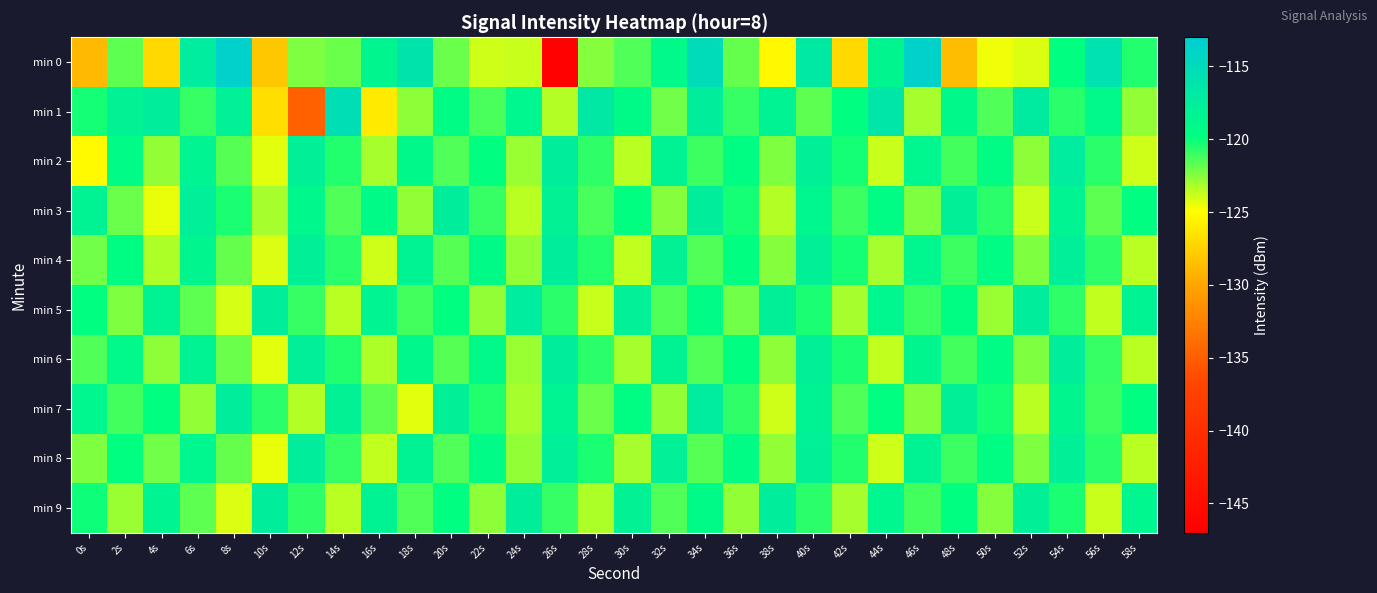

Reading left to right, extract all data points from this chart.

min 0: 0s=-128.9	2s=-121.7	4s=-127.1	6s=-117.3	8s=-113.6	10s=-128.1	12s=-122.4	14s=-121.9	16s=-118.5	18s=-116.1	20s=-122.0	22s=-124.0	24s=-123.8	26s=-146.7	28s=-122.6	30s=-121.4	32s=-119.0	34s=-115.0	36s=-121.9	38s=-125.3	40s=-116.9	42s=-127.0	44s=-118.5	46s=-113.7	48s=-128.6	50s=-124.6	52s=-124.2	54s=-119.9	56s=-115.9	58s=-120.5
min 1: 0s=-120.2	2s=-118.1	4s=-117.4	6s=-120.9	8s=-118.0	10s=-126.8	12s=-134.8	14s=-115.3	16s=-126.0	18s=-122.6	20s=-119.5	22s=-121.3	24s=-118.7	26s=-123.4	28s=-116.8	30s=-119.2	32s=-122.1	34s=-117.6	36s=-120.9	38s=-118.3	40s=-121.7	42s=-119.8	44s=-116.4	46s=-123.2	48s=-118.9	50s=-121.5	52s=-117.2	54s=-120.6	56s=-119.1	58s=-122.8
min 2: 0s=-125.1	2s=-119.3	4s=-122.7	6s=-118.4	8s=-121.6	10s=-124.3	12s=-117.8	14s=-120.5	16s=-123.1	18s=-118.9	20s=-121.4	22s=-119.7	24s=-122.9	26s=-117.5	28s=-120.8	30s=-123.5	32s=-118.2	34s=-121.0	36s=-119.6	38s=-122.4	40s=-117.9	42s=-120.3	44s=-123.8	46s=-118.6	48s=-121.2	50s=-119.4	52s=-122.6	54s=-117.3	56s=-120.7	58s=-123.9
min 3: 0s=-118.3	2s=-121.9	4s=-124.5	6s=-117.7	8s=-120.4	10s=-123.2	12s=-118.8	14s=-121.5	16s=-119.2	18s=-122.7	20s=-117.4	22s=-120.9	24s=-123.6	26s=-118.1	28s=-121.3	30s=-119.8	32s=-122.5	34s=-117.6	36s=-120.2	38s=-123.4	40s=-118.7	42s=-121.1	44s=-119.5	46s=-122.3	48s=-117.9	50s=-120.6	52s=-123.8	54s=-118.4	56s=-121.7	58s=-119.9
min 4: 0s=-122.1	2s=-119.6	4s=-123.3	6s=-118.5	8s=-121.8	10s=-124.2	12s=-117.8	14s=-120.7	16s=-123.9	18s=-118.3	20s=-121.6	22s=-119.2	24s=-122.8	26s=-117.4	28s=-120.5	30s=-123.7	32s=-118.1	34s=-121.4	36s=-119.7	38s=-122.5	40s=-117.9	42s=-120.3	44s=-123.1	46s=-118.6	48s=-121.0	50s=-119.5	52s=-122.4	54s=-117.7	56s=-120.8	58s=-123.6
min 5: 0s=-119.8	2s=-122.4	4s=-118.2	6s=-121.7	8s=-124.1	10s=-117.6	12s=-120.9	14s=-123.5	16s=-118.4	18s=-121.2	20s=-119.9	22s=-122.7	24s=-117.3	26s=-120.6	28s=-123.8	30s=-118.0	32s=-121.5	34s=-119.3	36s=-122.1	38s=-117.8	40s=-120.4	42s=-123.2	44s=-118.7	46s=-121.1	48s=-119.6	50s=-122.9	52s=-117.5	54s=-120.8	56s=-123.7	58s=-118.3
min 6: 0s=-121.4	2s=-119.0	4s=-122.6	6s=-118.3	8s=-121.9	10s=-124.4	12s=-117.7	14s=-120.5	16s=-123.3	18s=-118.8	20s=-121.6	22s=-119.1	24s=-122.9	26s=-117.4	28s=-120.7	30s=-123.2	32s=-118.2	34s=-121.5	36s=-119.8	38s=-122.6	40s=-117.9	42s=-120.4	44s=-123.7	46s=-118.5	48s=-121.2	50s=-119.4	52s=-122.3	54s=-117.6	56s=-120.9	58s=-123.5
min 7: 0s=-118.7	2s=-121.2	4s=-119.9	6s=-122.8	8s=-117.5	10s=-120.6	12s=-123.4	14s=-118.1	16s=-121.7	18s=-124.3	20s=-117.8	22s=-120.5	24s=-123.1	26s=-118.4	28s=-121.9	30s=-119.6	32s=-122.7	34s=-117.3	36s=-120.8	38s=-123.9	40s=-118.2	42s=-121.4	44s=-119.7	46s=-122.5	48s=-117.9	50s=-120.3	52s=-123.6	54s=-118.5	56s=-121.1	58s=-119.8
min 8: 0s=-122.3	2s=-119.7	4s=-122.1	6s=-118.6	8s=-121.8	10s=-124.5	12s=-117.5	14s=-120.9	16s=-123.7	18s=-118.2	20s=-121.5	22s=-119.3	24s=-122.8	26s=-117.7	28s=-120.4	30s=-123.2	32s=-118.0	34s=-121.6	36s=-119.4	38s=-122.7	40s=-117.8	42s=-120.5	44s=-123.9	46s=-118.3	48s=-121.0	50s=-119.6	52s=-122.4	54s=-117.9	56s=-120.7	58s=-123.5
min 9: 0s=-120.1	2s=-122.9	4s=-118.4	6s=-121.7	8s=-124.2	10s=-117.6	12s=-120.8	14s=-123.6	16s=-118.3	18s=-121.4	20s=-119.8	22s=-122.6	24s=-117.5	26s=-120.9	28s=-123.3	30s=-118.1	32s=-121.5	34s=-119.2	36s=-122.7	38s=-117.4	40s=-120.6	42s=-123.1	44s=-118.7	46s=-121.2	48s=-119.9	50s=-122.5	52s=-117.8	54s=-120.4	56s=-123.8	58s=-118.6